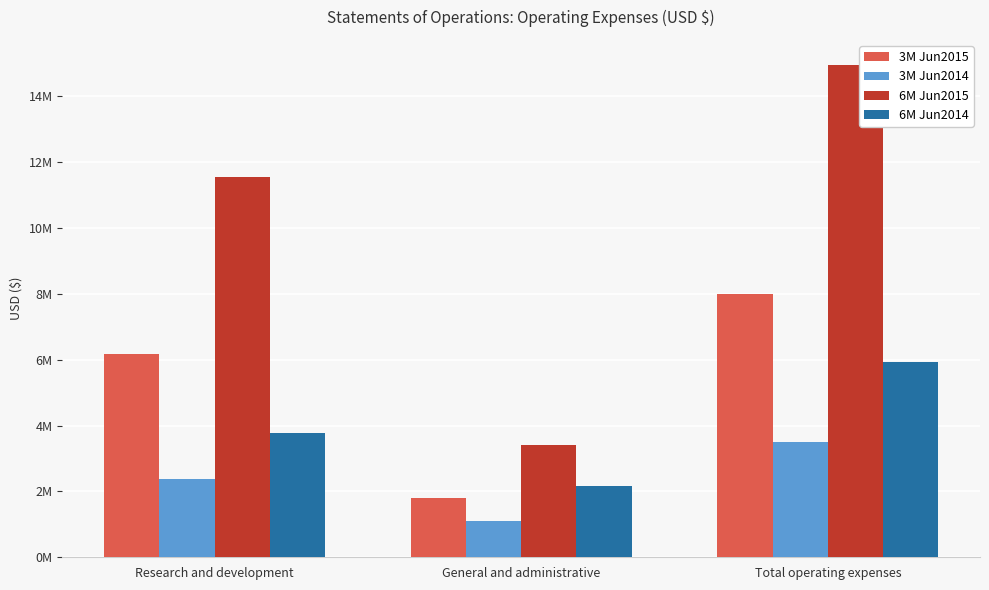

Reading left to right, what are all the values shown in this chart?

3M Jun2015: Research and development=6167758	General and administrative=1813784	Total operating expenses=7981542
3M Jun2014: Research and development=2390857	General and administrative=1103853	Total operating expenses=3494710
6M Jun2015: Research and development=11545906	General and administrative=3412510	Total operating expenses=14958416
6M Jun2014: Research and development=3785180	General and administrative=2157157	Total operating expenses=5942337